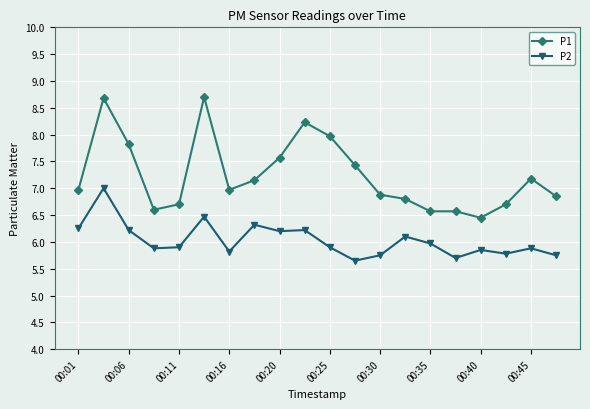

What is the smallest value displayed?

5.7